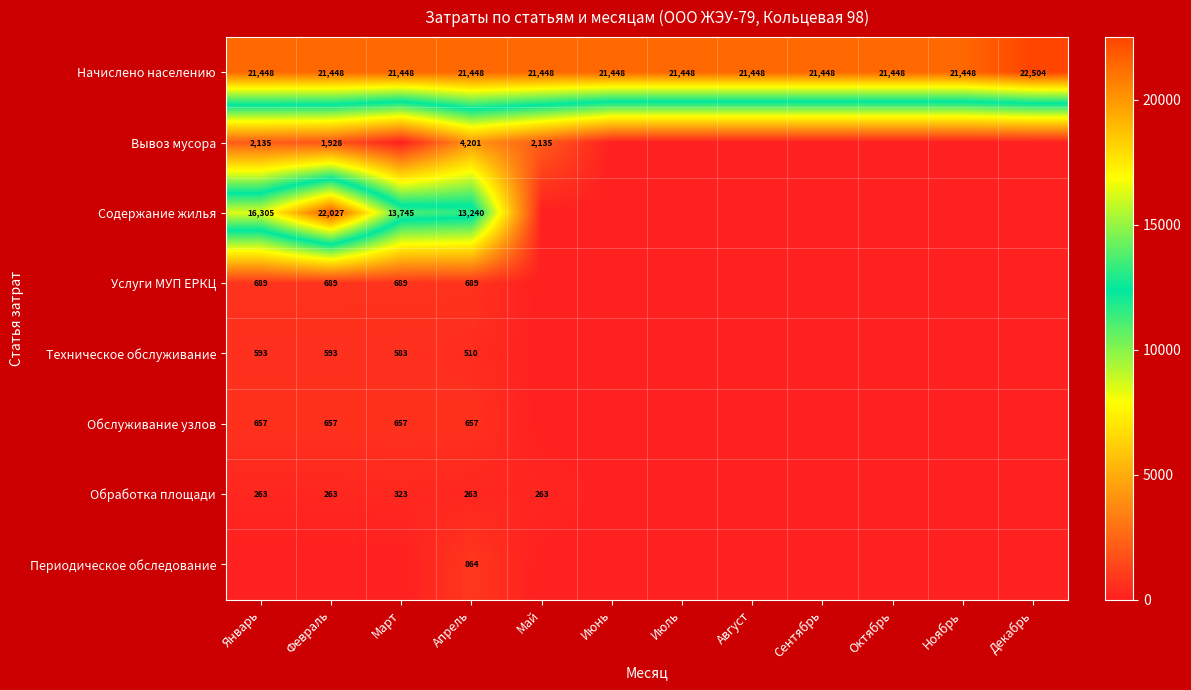

Is it true that Начислено населению equals 21448 at Сентябрь?

True